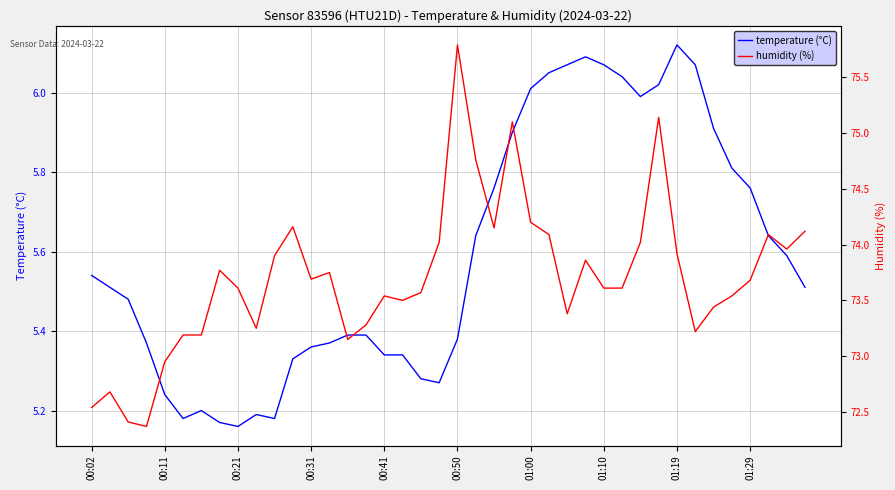

True or false: humidity (%) and temperature (°C) cross at least once.

False